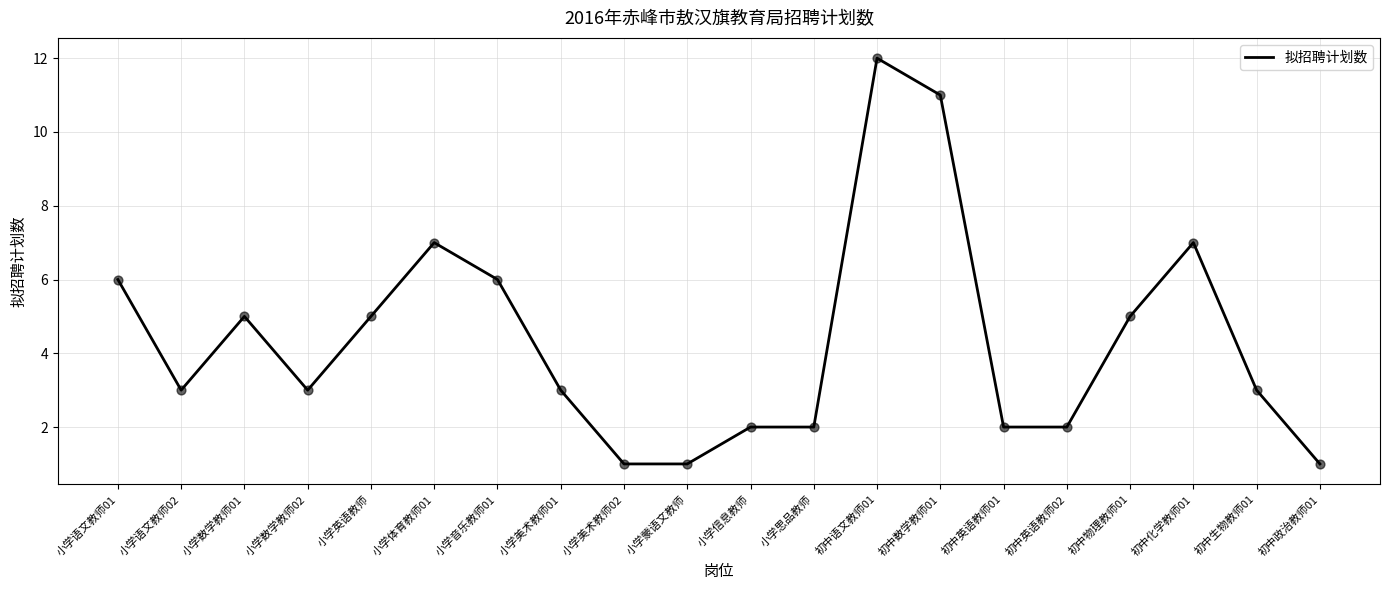

Between 小学英语教师 and 初中英语教师01, which is larger?

小学英语教师